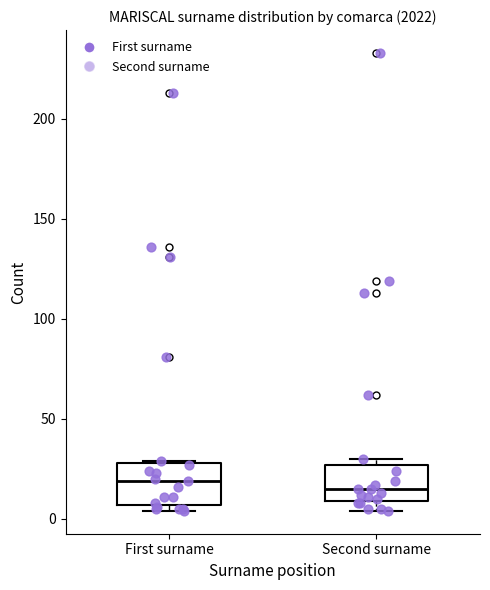

Reading left to right, read every box against the y-axis: the position of its median line, the range the box covers, and the ends of its whiskers. The values are not printed on the chart, so give them approximately, as read against the axis.

First surname: median 20, box 5 to 30, whiskers 5 (just below the box's lower edge) to 30
Second surname: median 15, box 10 to 25, whiskers 5 to 30